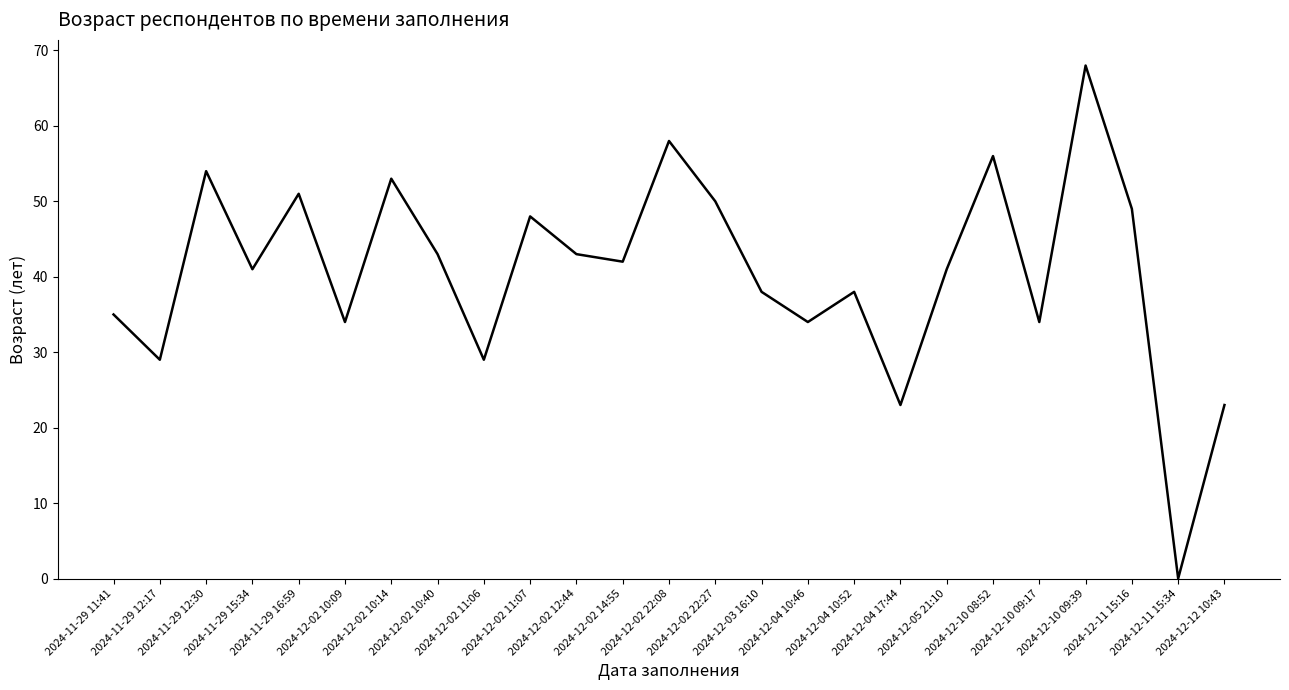

What is the difference between the maximum and minimum values?

68